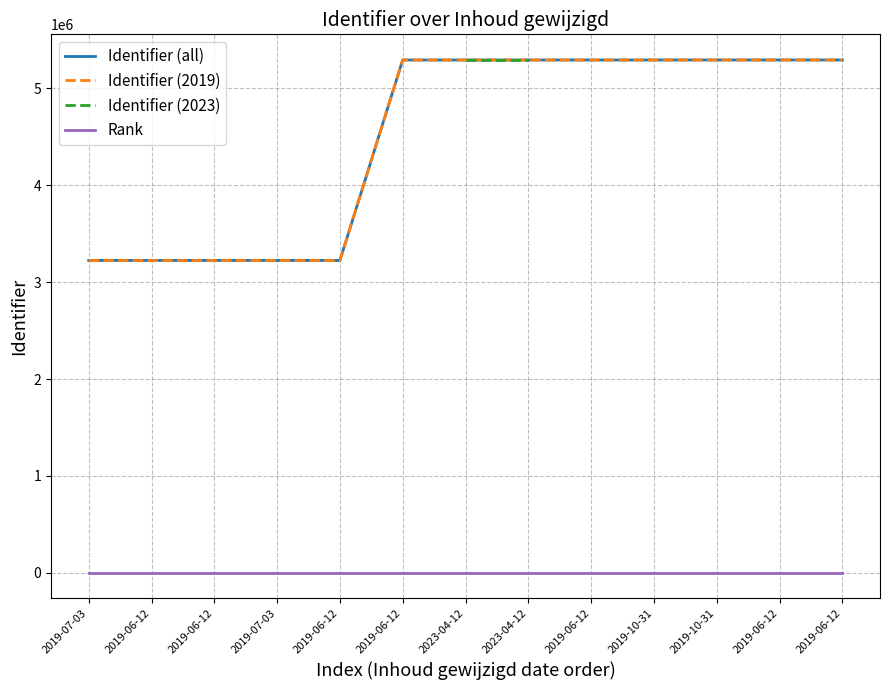

What is the difference between the maximum and minimum values?

2069127